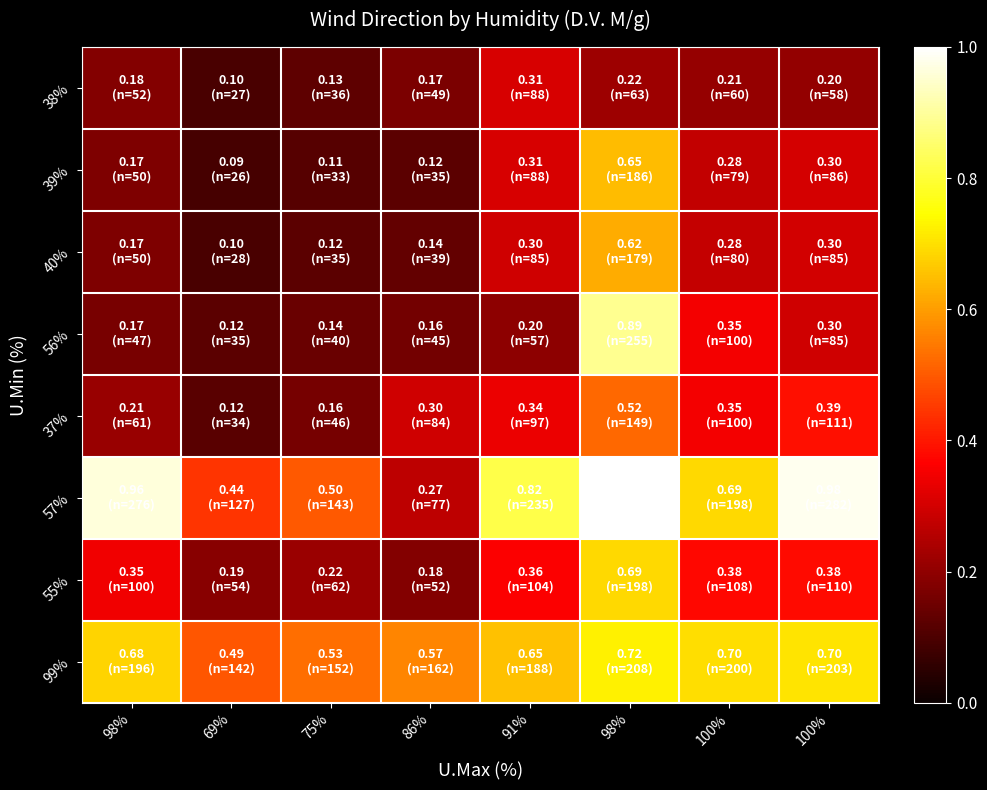

Between 75% and 100%, which is larger?

100%